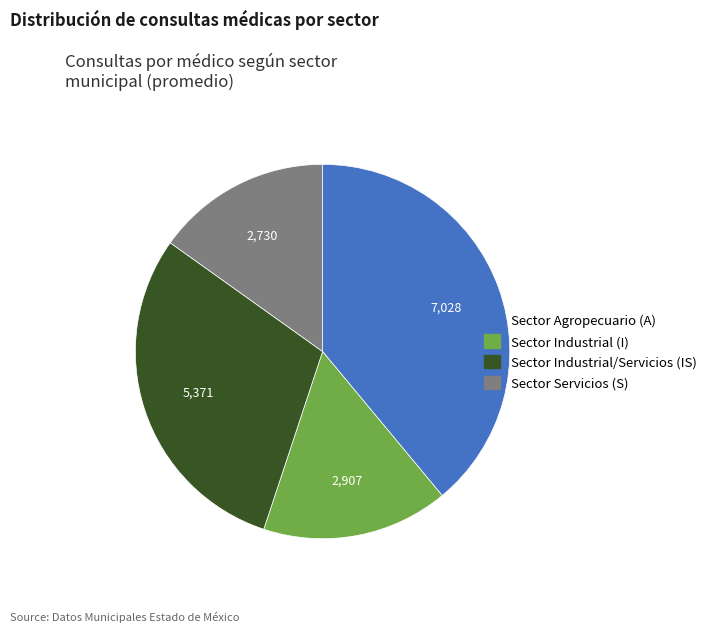

Does any single category account for the majority?

No